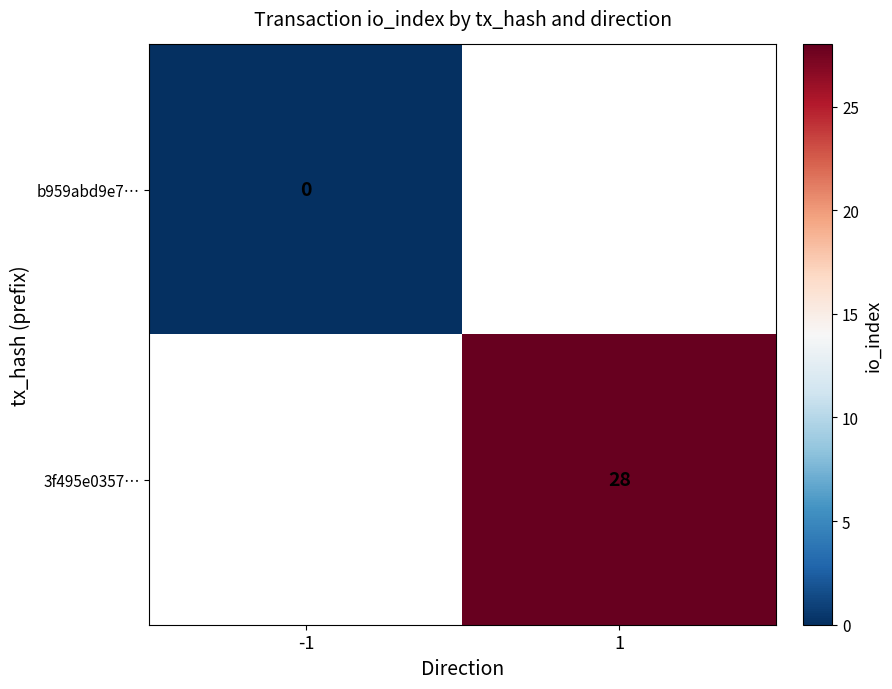

Which category has the lowest value across all series?

-1